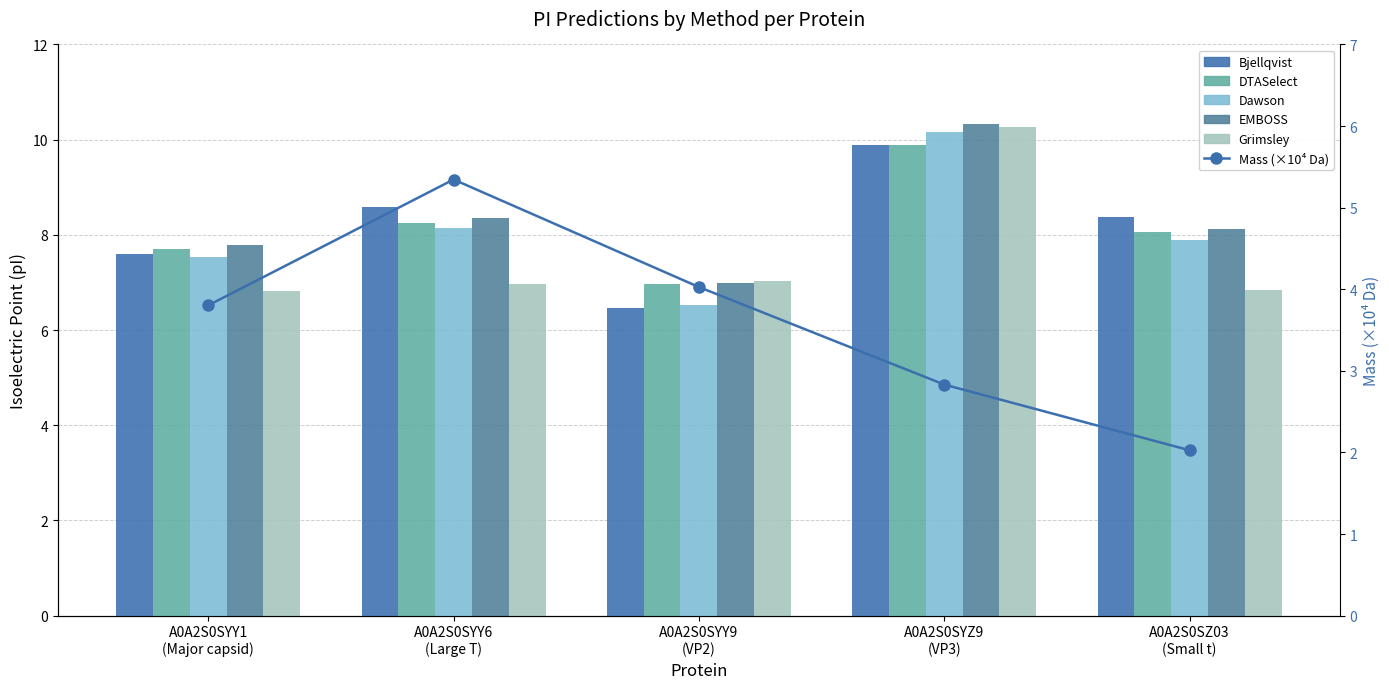

How many values in the Mass (×10⁴ Da) series exceed 3?

3